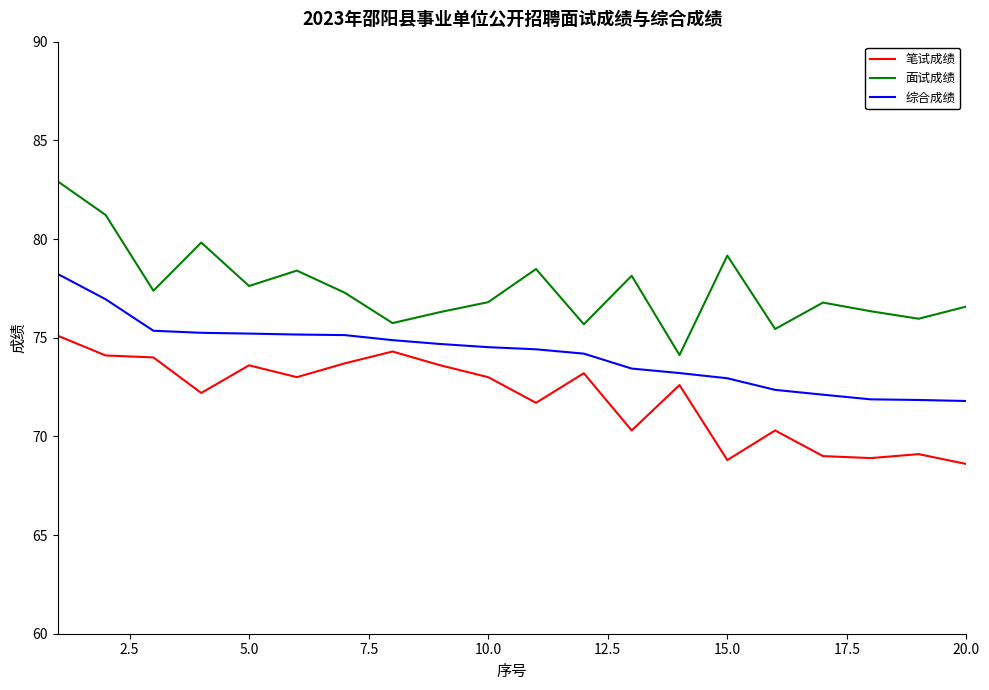

Which series has the largest range (max minus min)?

面试成绩